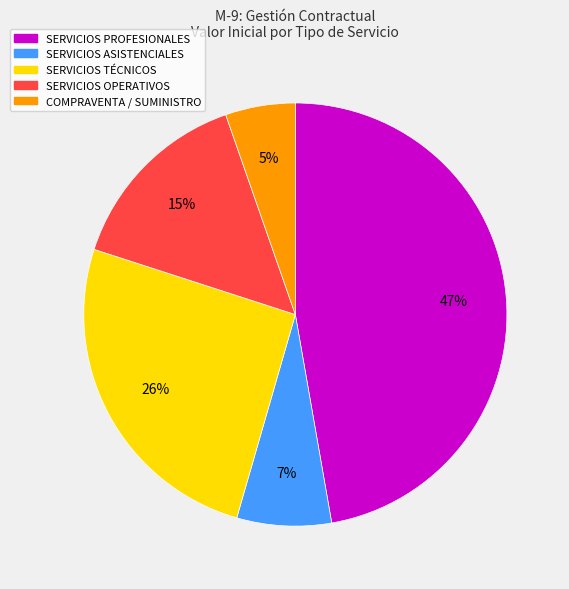

To the nearest percent, what is the average slice percentage?

20%